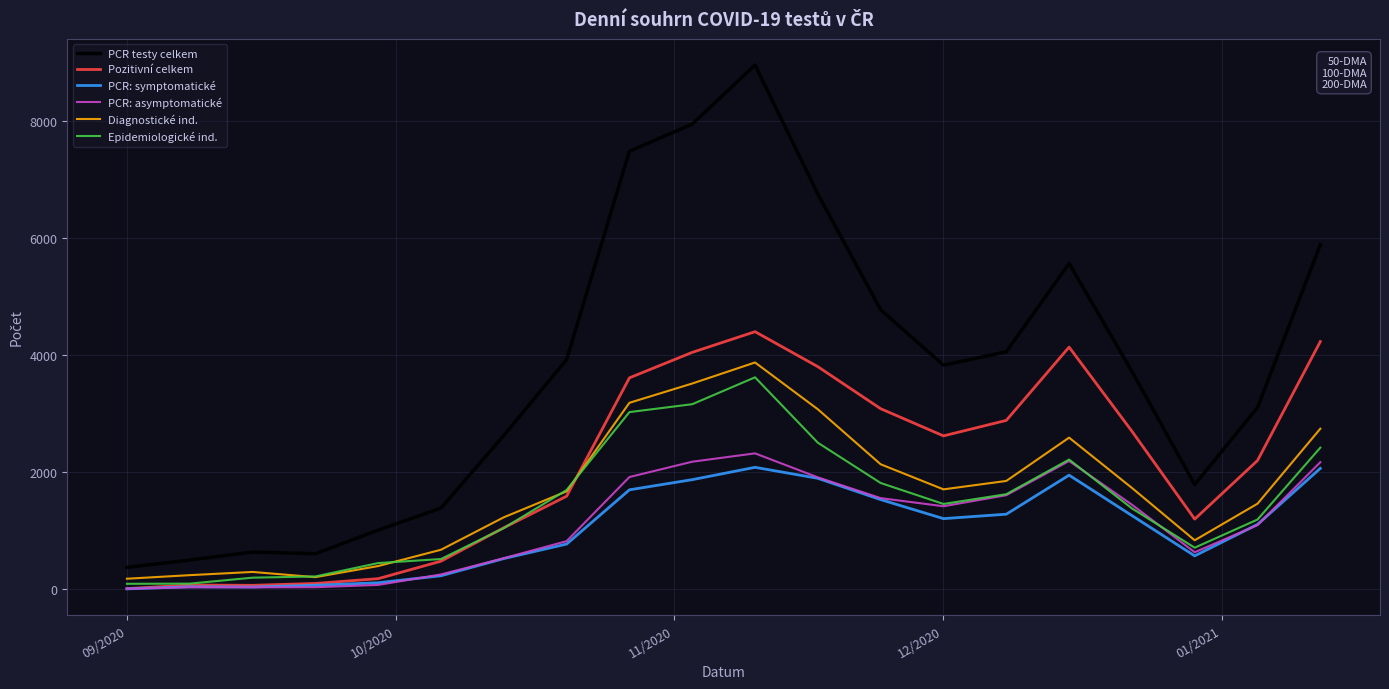

What is the maximum value shown in the chart?

8965